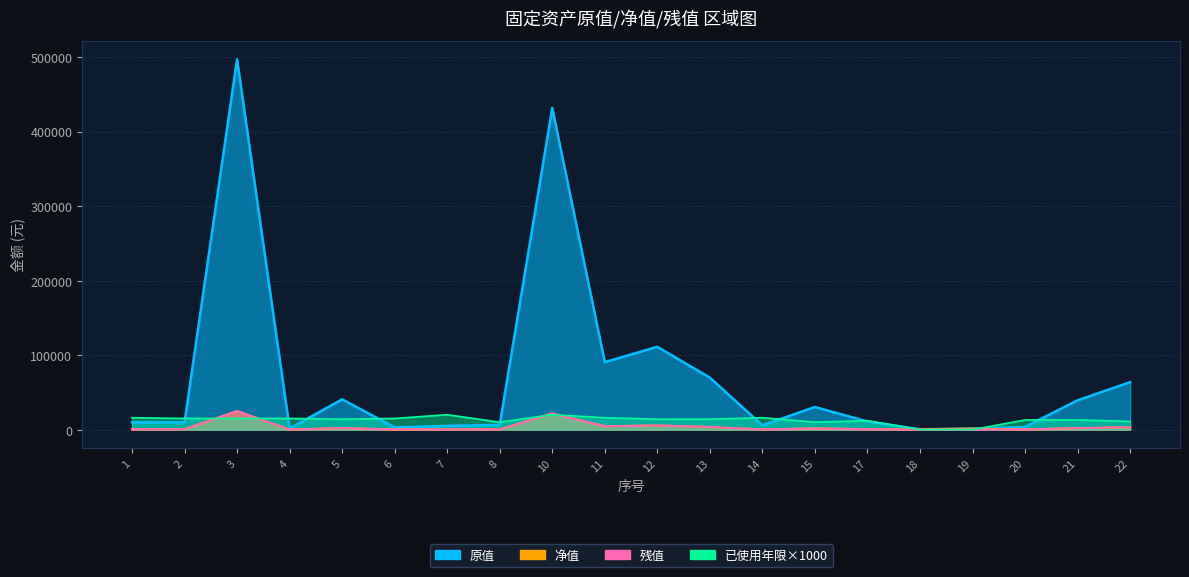

True or false: 已使用年限 has more than 2 points higher than both neighbors.

True